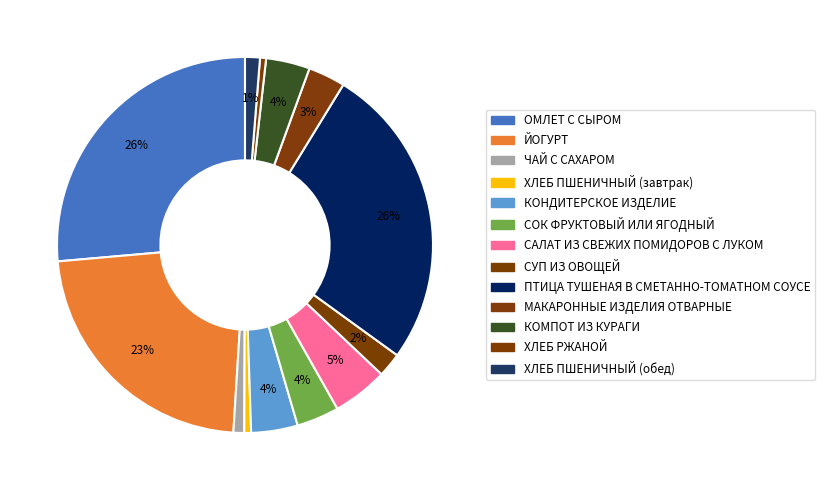

Which has a higher value, ХЛЕБ РЖАНОЙ or САЛАТ ИЗ СВЕЖИХ ПОМИДОРОВ С ЛУКОМ?

САЛАТ ИЗ СВЕЖИХ ПОМИДОРОВ С ЛУКОМ